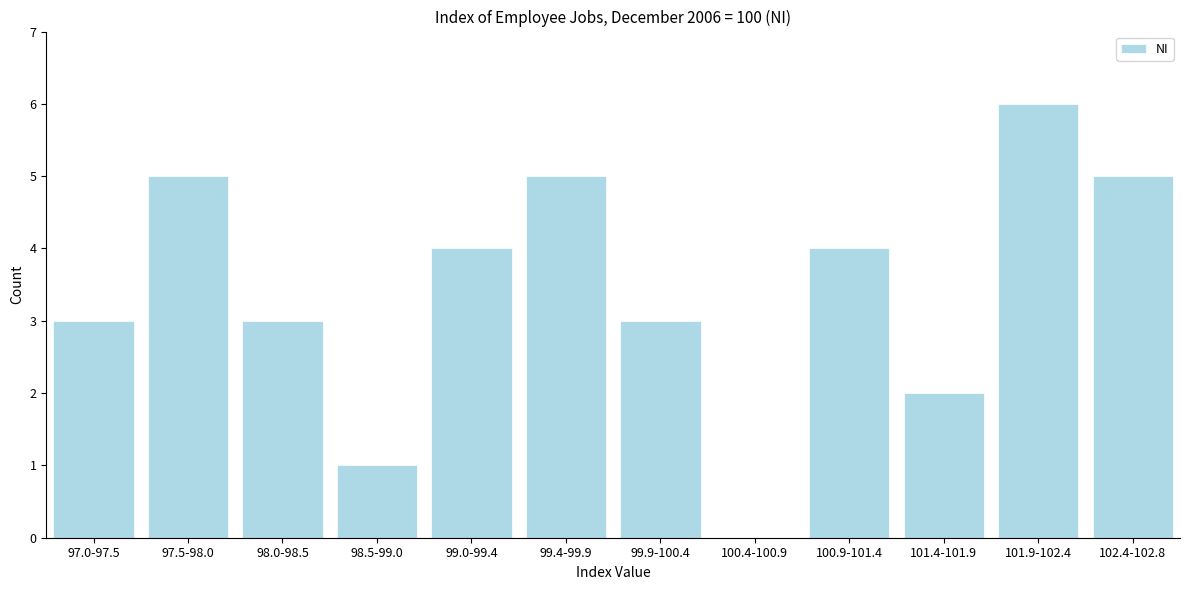

Reading left to right, list all the values displayed in this chart.

97.0-97.5=3	97.5-98.0=5	98.0-98.5=3	98.5-99.0=1	99.0-99.4=4	99.4-99.9=5	99.9-100.4=3	100.4-100.9=0	100.9-101.4=4	101.4-101.9=2	101.9-102.4=6	102.4-102.8=5